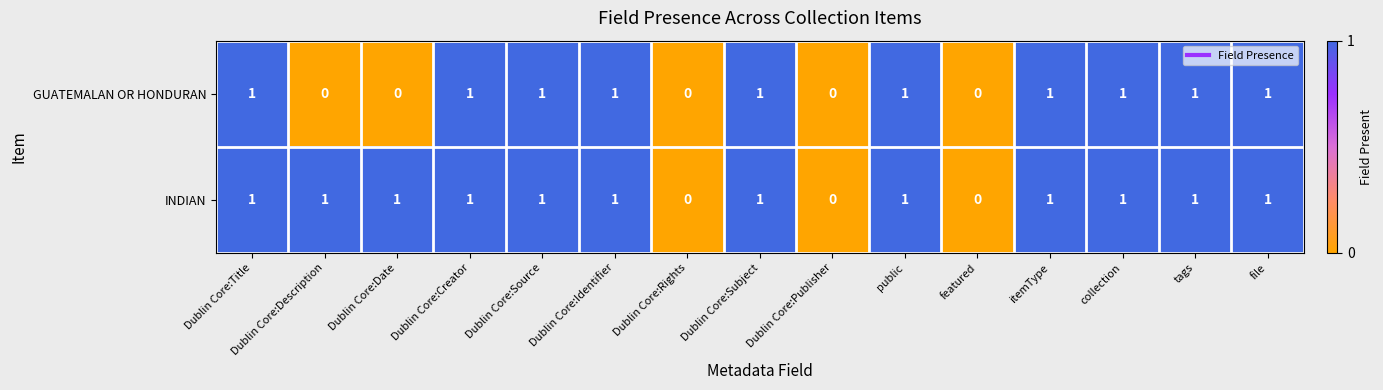

Which series has the largest total across all categories?

INDIAN